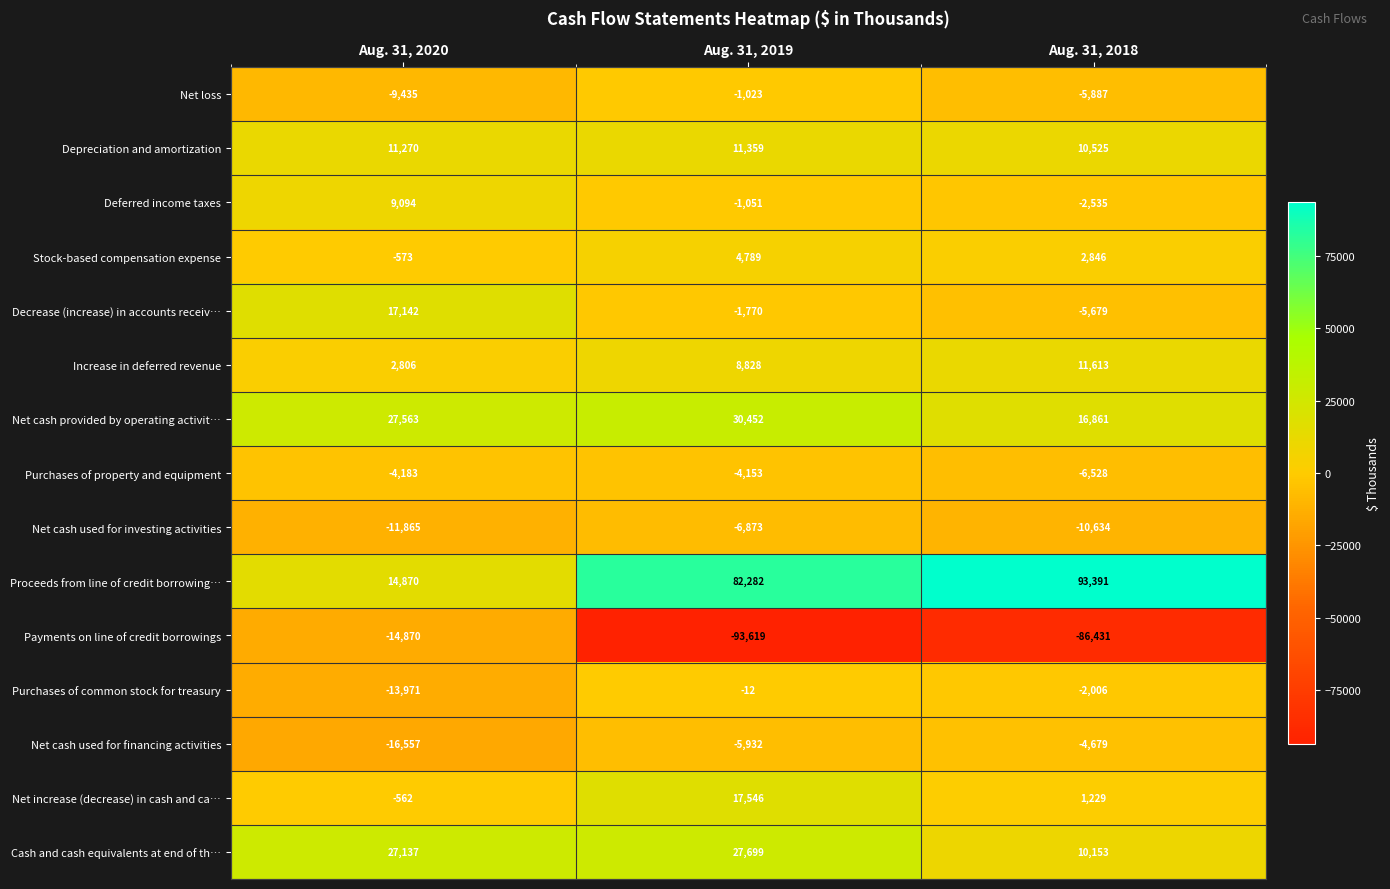

List the series in order of their peak value, highest first.

Proceeds from line of credit borrowing…, Net cash provided by operating activit…, Cash and cash equivalents at end of th…, Net increase (decrease) in cash and ca…, Decrease (increase) in accounts receiv…, Increase in deferred revenue, Depreciation and amortization, Deferred income taxes, Stock-based compensation expense, Purchases of common stock for treasury, Net loss, Purchases of property and equipment, Net cash used for financing activities, Net cash used for investing activities, Payments on line of credit borrowings